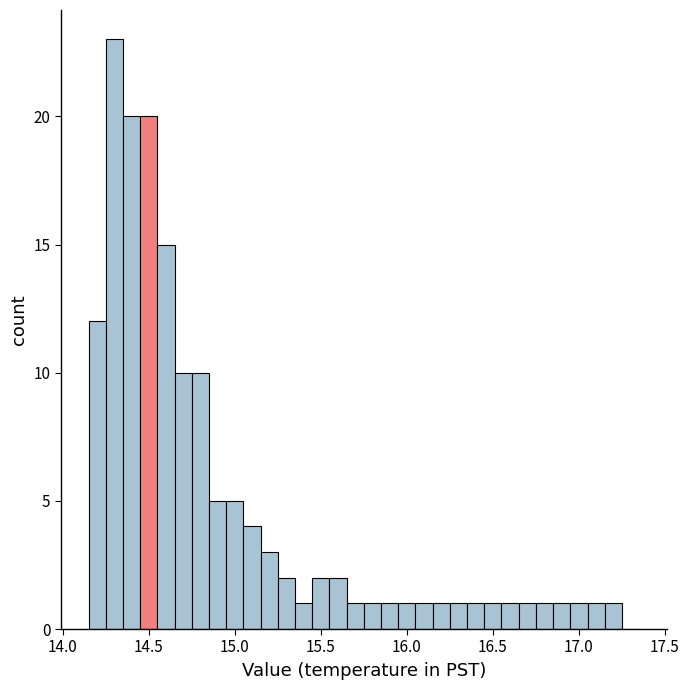

Around what value on the x-axis is the tallest bar? Give the approximate position of its centre, as read against the axis.

14.30